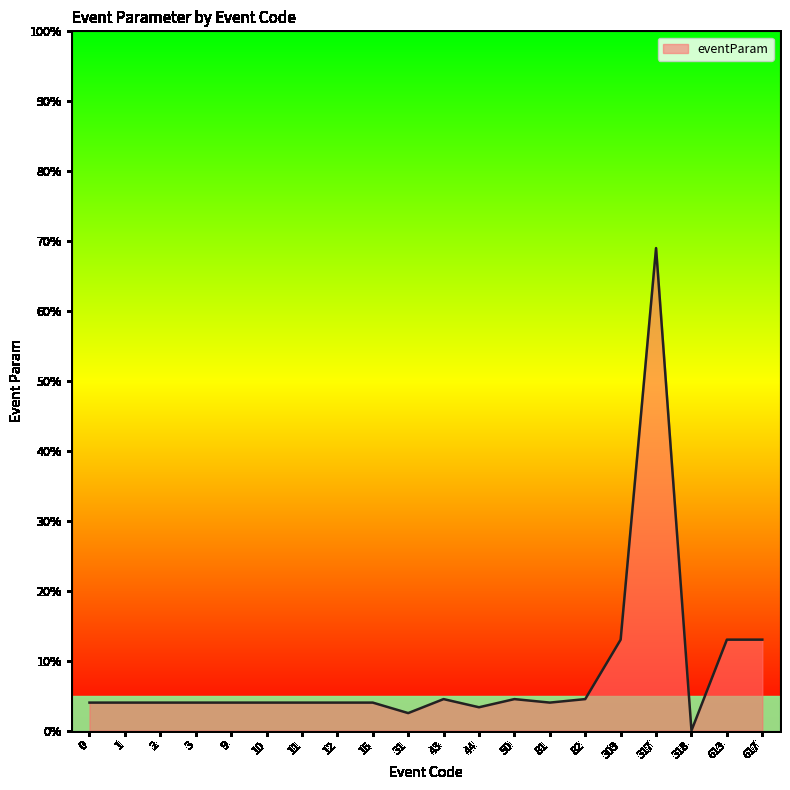

True or false: the data shows 7.9 at 50.

False